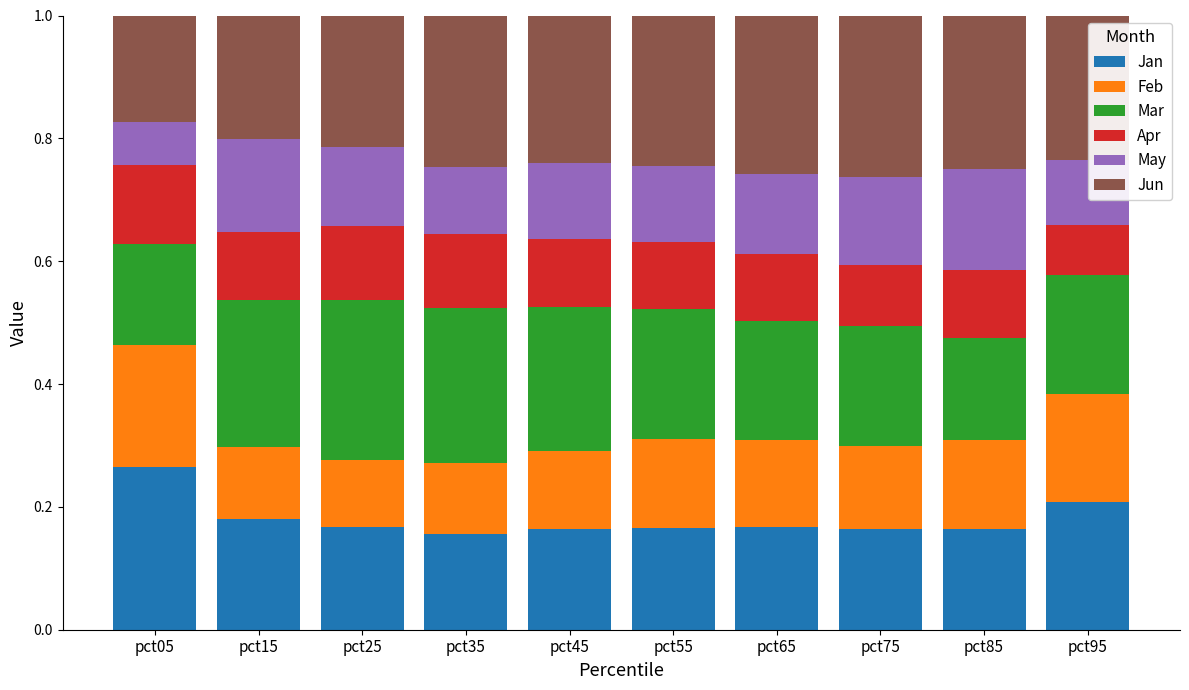

How many bars are there in total?

10